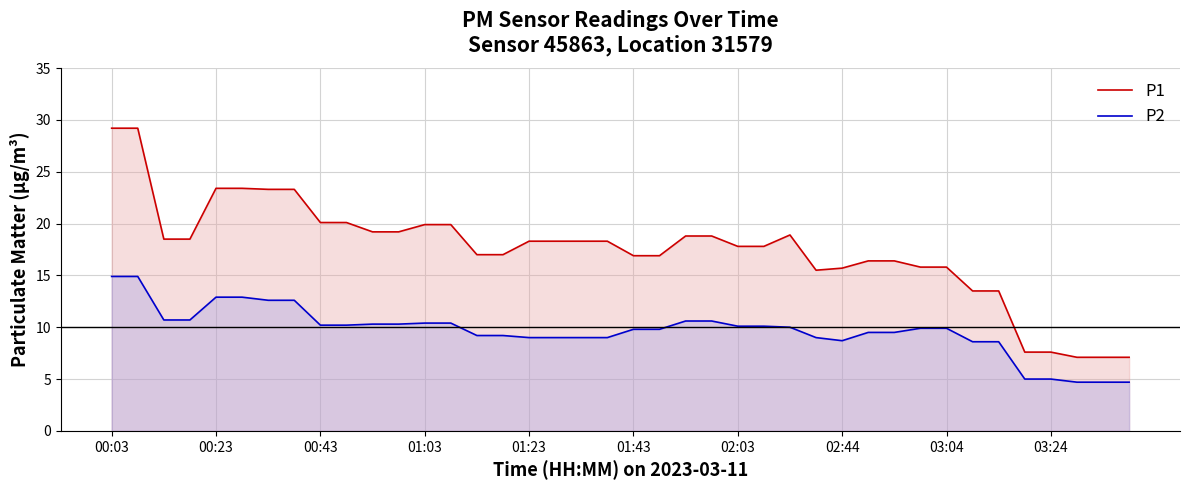

Rank the series by their average value, from highest to lowest.

P1, P2